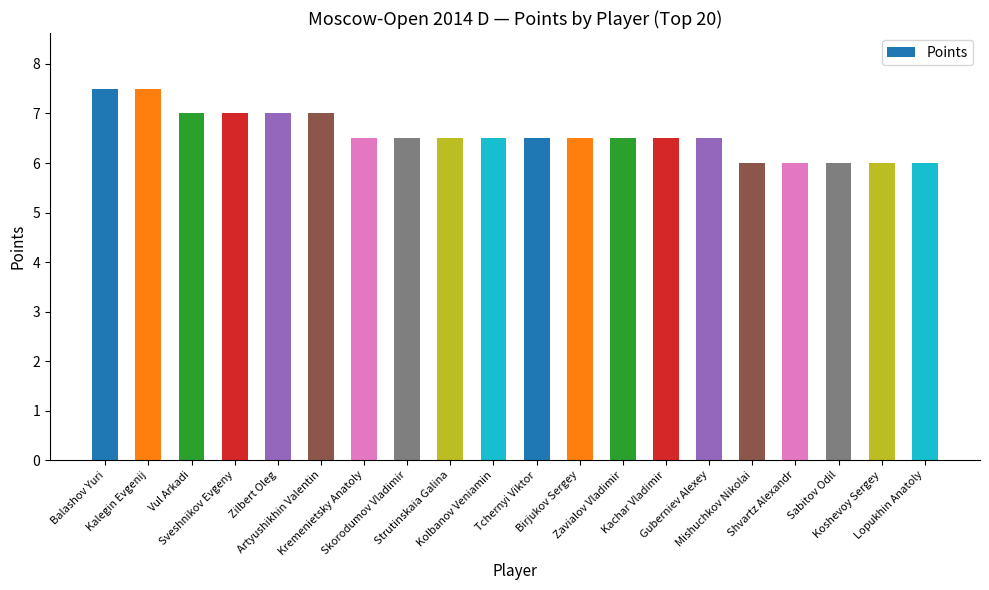

Reading left to right, list all the values displayed in this chart.

Balashov Yuri=7.5	Kalegin Evgenij=7.5	Vul Arkadi=7.0	Sveshnikov Evgeny=7.0	Zilbert Oleg=7.0	Artyushikhin Valentin=7.0	Kremenietsky Anatoly=6.5	Skorodumov Vladimir=6.5	Strutinskaia Galina=6.5	Kolbanov Veniamin=6.5	Tchernyi Viktor=6.5	Birjukov Sergey=6.5	Zavialov Vladimir=6.5	Kachar Vladimir=6.5	Guberniev Alexey=6.5	Mishuchkov Nikolai=6.0	Shvartz Alexandr=6.0	Sabitov Odil=6.0	Koshevoy Sergey=6.0	Lopukhin Anatoly=6.0